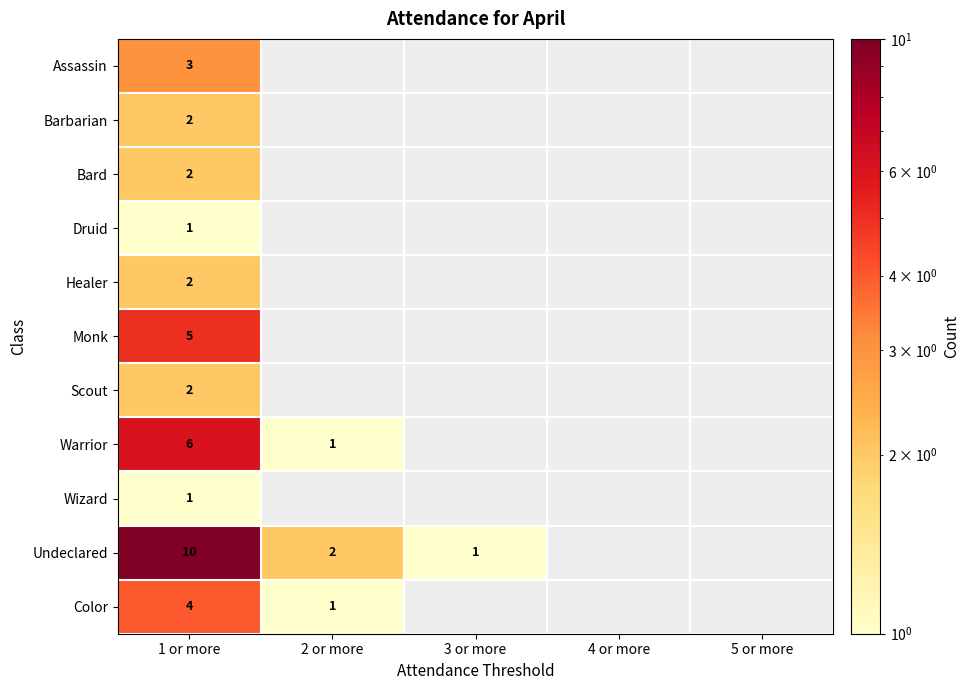

Count the number of data series in this chart.

11